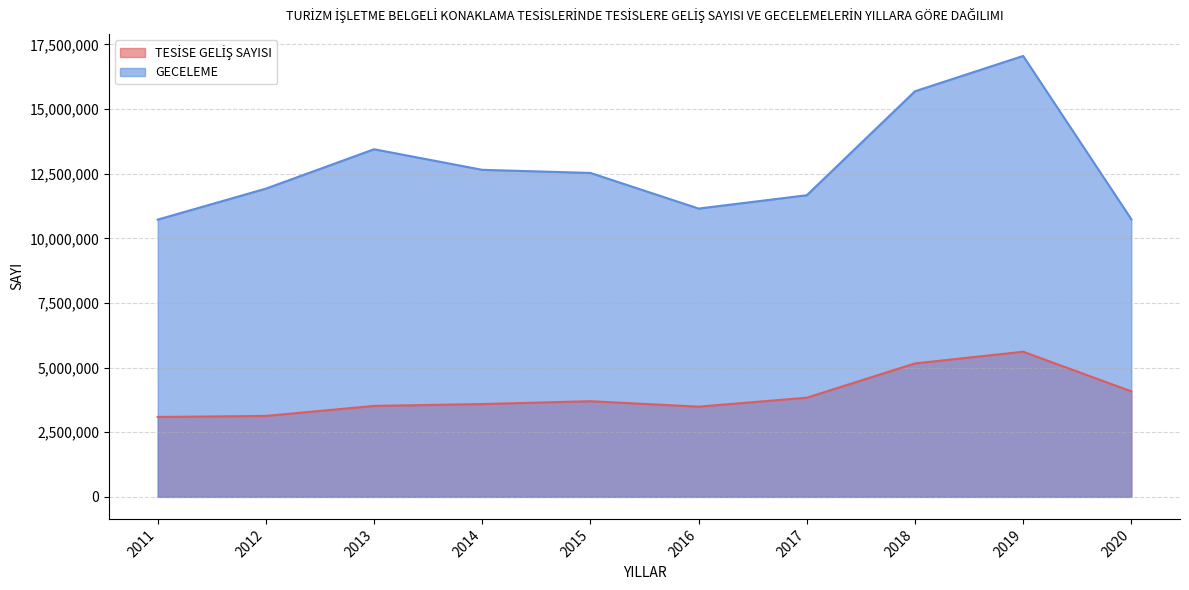

Reading right to left, transcribe all the data shown in this chart.

TESİSE GELİŞ SAYISI: 4080440	5614434	5161194	3834888	3488503	3700209	3589482	3518097	3130218	3090501
GECELEME: 10738693	17054807	15688416	11666779	11151809	12528967	12649690	13446012	11922116	10724225